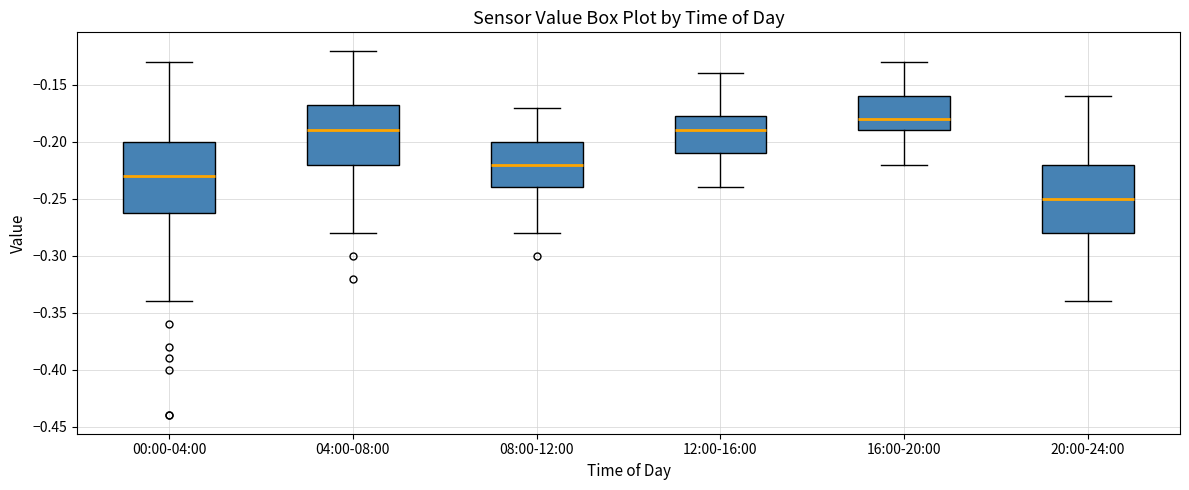

Which box has the lowest median line?

20:00-24:00